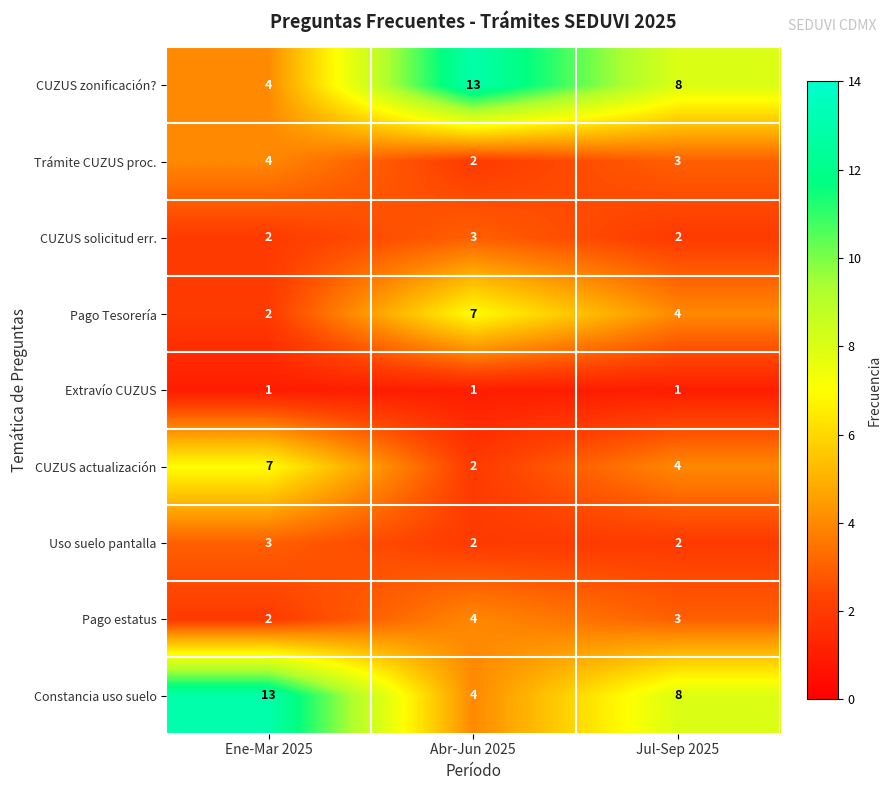

Where does the Pago estatus series first go above 3?

Abr-Jun 2025